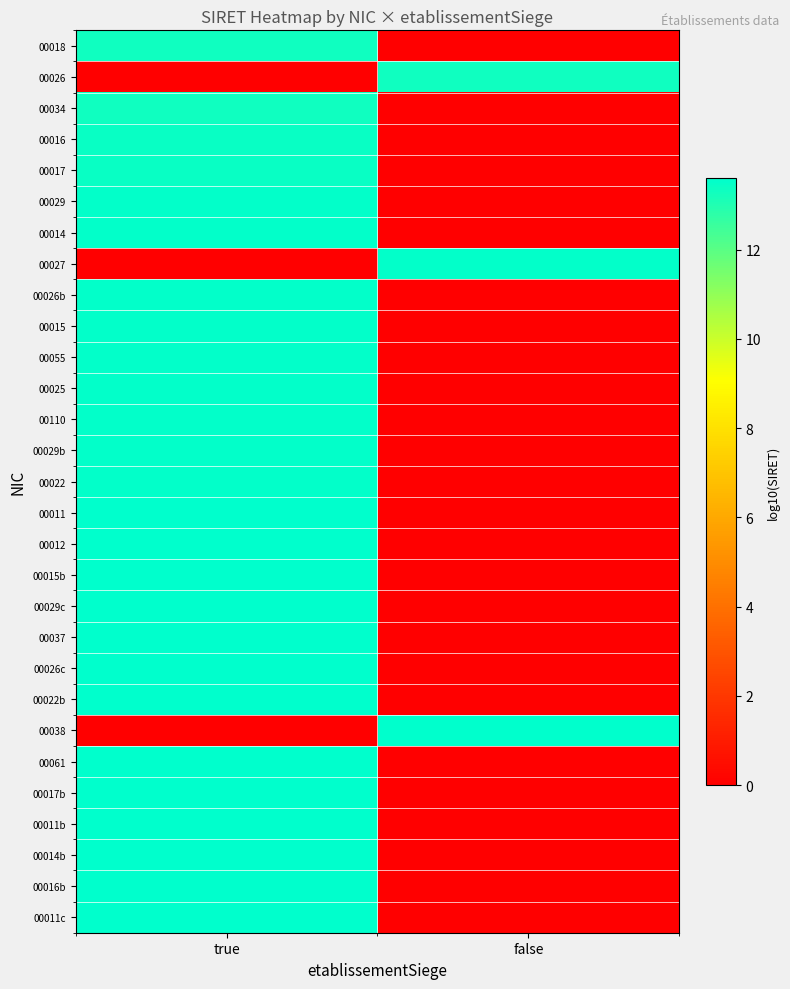

At which category is the sum across all series the highest?

true